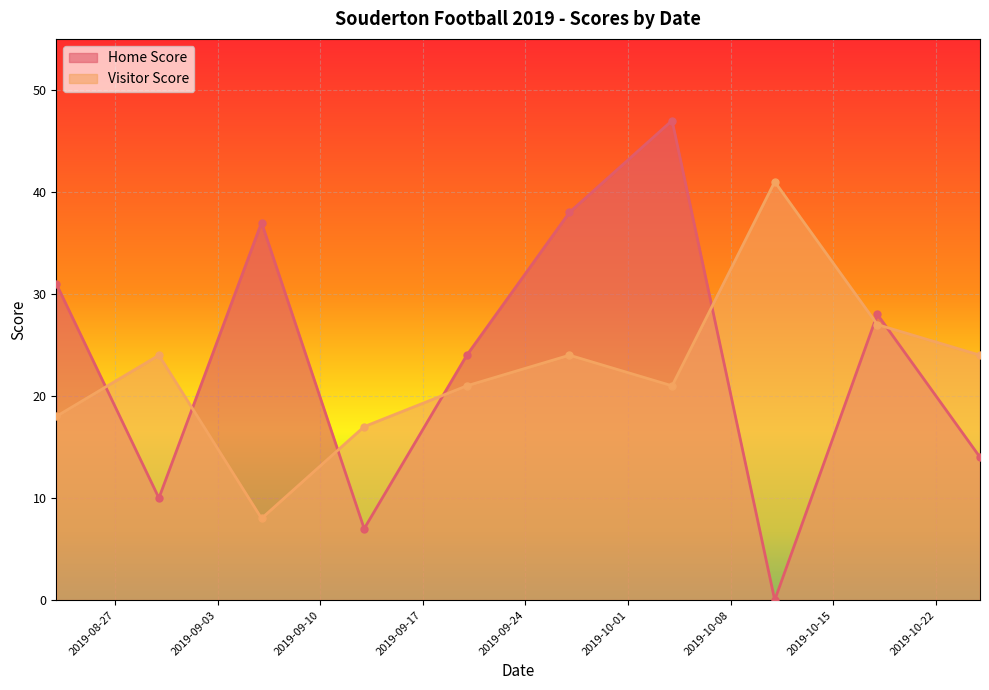

What is the difference between the highest and lowest values at 2019-08-30?

14